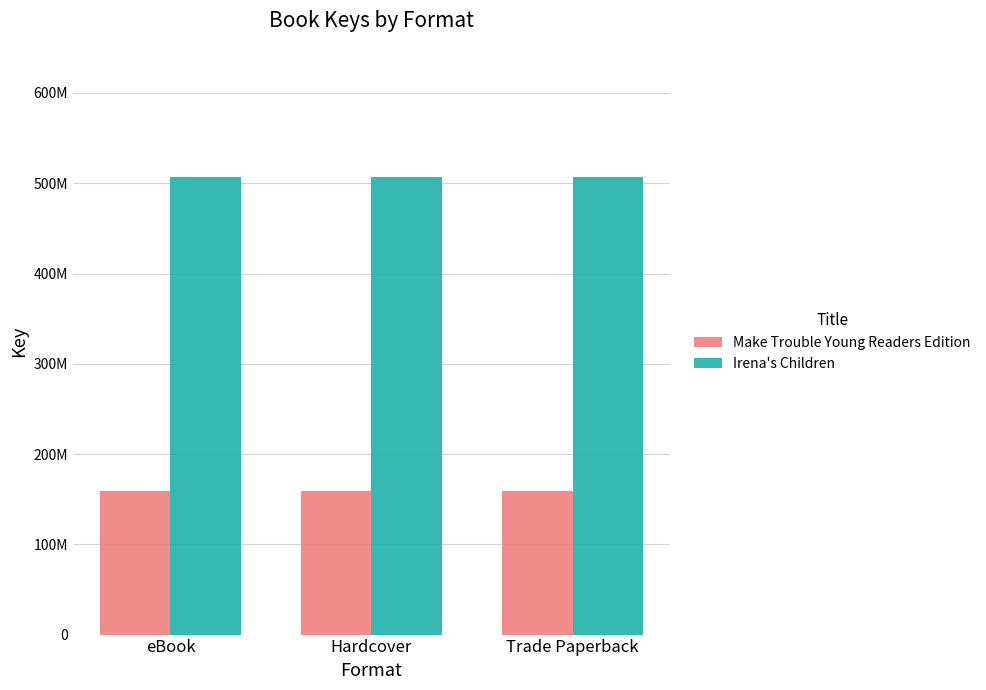

What is the maximum value shown in the chart?

507441553